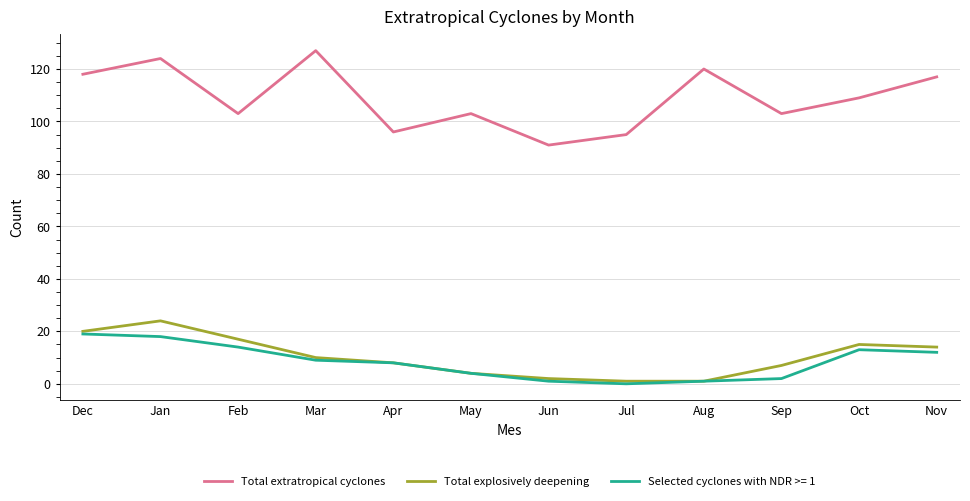

At how many categories does at least one series exceed 65?

12